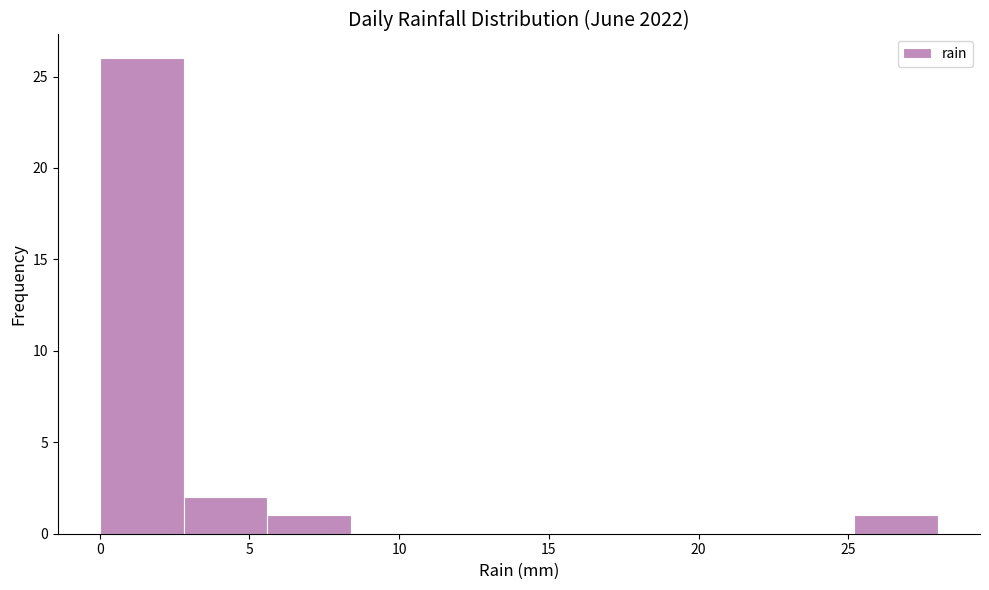

Reading left to right, transcribe this chart: for each bar, give the range it covers on the x-axis and its height. Neither the bar edges nor the heights are printed on the chart, so give them approximately, as read against the axes.

0.0 to 2.8: 26
2.8 to 5.6: 2
5.6 to 8.4: 1
8.4 to 11.2: 0
11.2 to 14.0: 0
14.0 to 16.8: 0
16.8 to 19.6: 0
19.6 to 22.4: 0
22.4 to 25.2: 0
25.2 to 28.0: 1